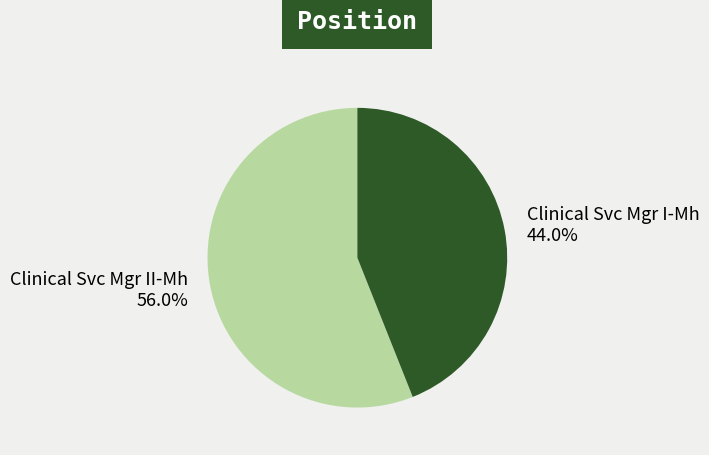

What is the ratio of the value at Clinical Svc Mgr II-Mh to the value at Clinical Svc Mgr I-Mh?

1.3